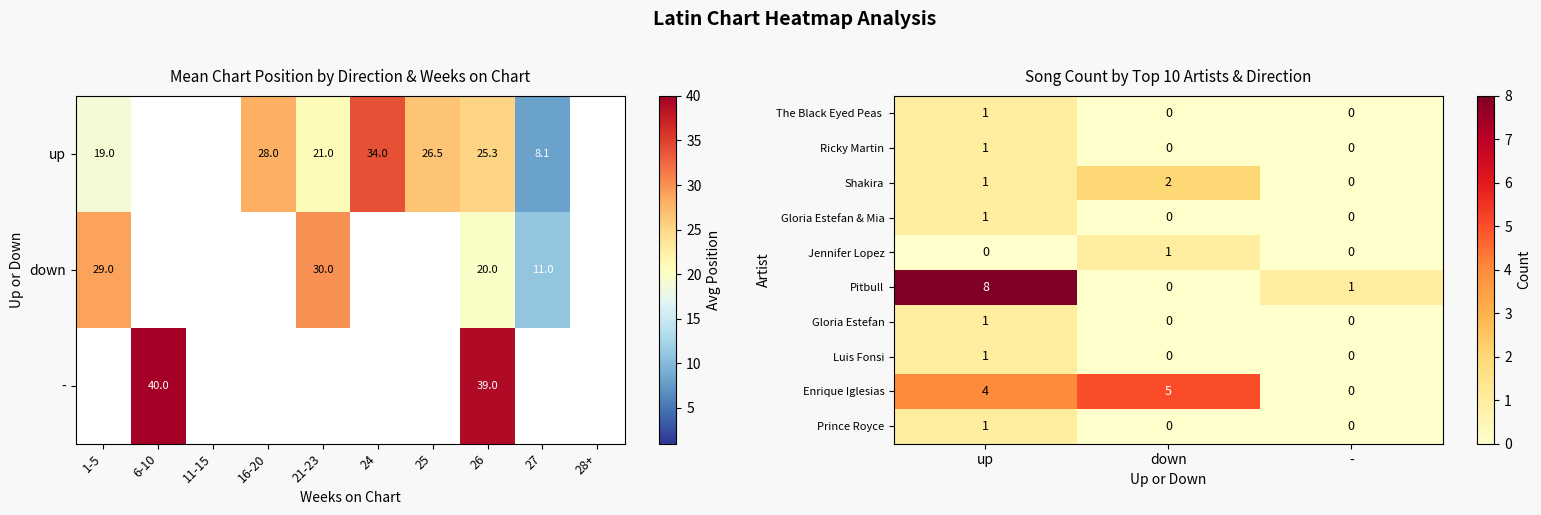

At how many categories does at least one series exceed 0?

3